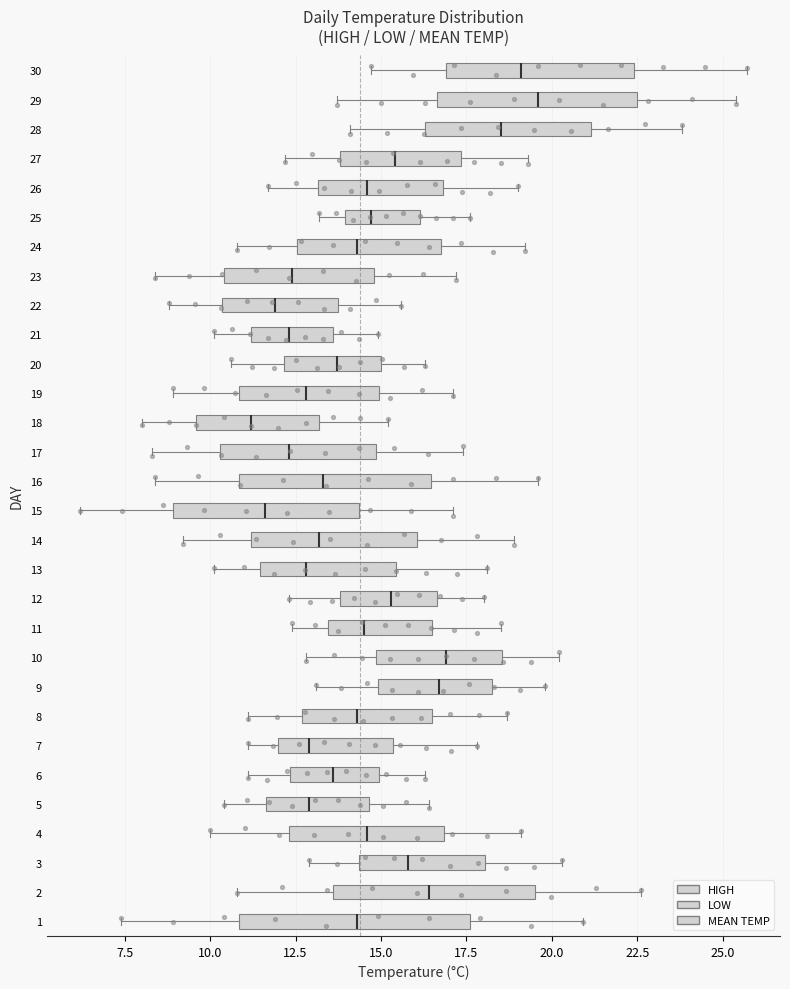

Comparing the boxes themselves (not the whiskers), which one is the widest?

1